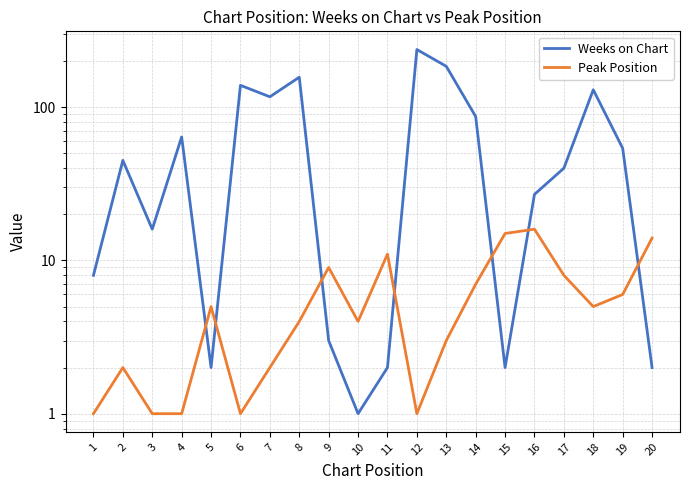

How many data points in Weeks on Chart are above 45?

9